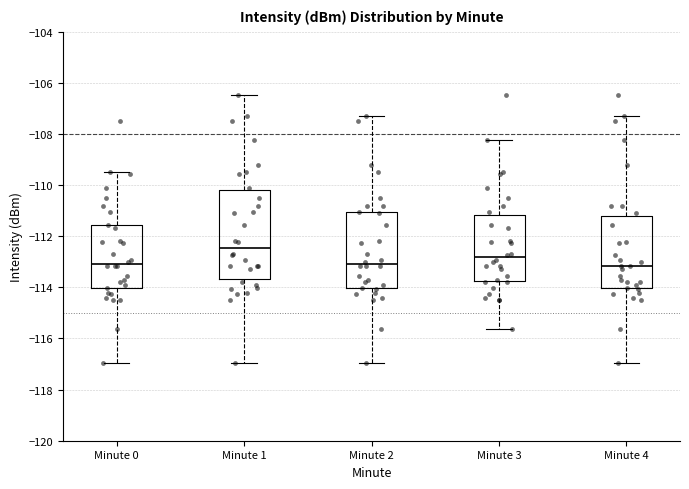

Reading left to right, read every box against the y-axis: the position of its median line, the range the box covers, and the ends of its whiskers. The values are not printed on the chart, so give them approximately, as read against the axis.

Minute 0: median -113.0, box -114.0 to -111.6, whiskers -117.0 to -109.4
Minute 1: median -112.4, box -113.6 to -110.2, whiskers -117.0 to -106.4
Minute 2: median -113.0, box -114.0 to -111.0, whiskers -117.0 to -107.4
Minute 3: median -112.8, box -113.8 to -111.2, whiskers -115.6 to -108.2
Minute 4: median -113.2, box -114.0 to -111.2, whiskers -117.0 to -107.4